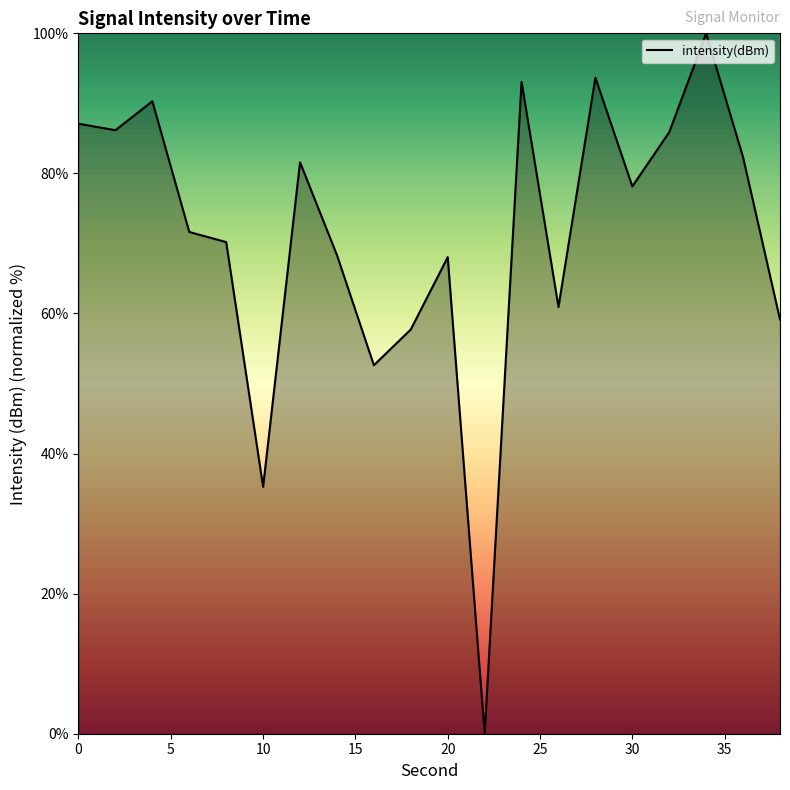

What is the difference between the maximum and minimum values?

100.0